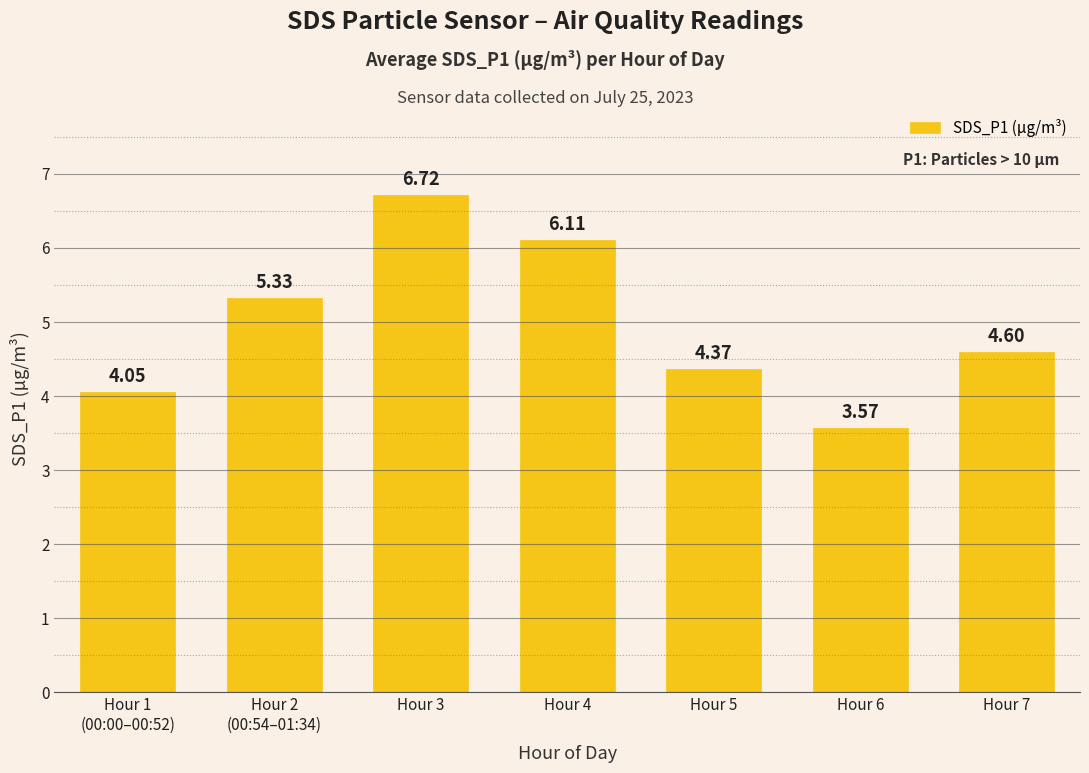

What is the difference between the second highest and second lowest values?

2.1